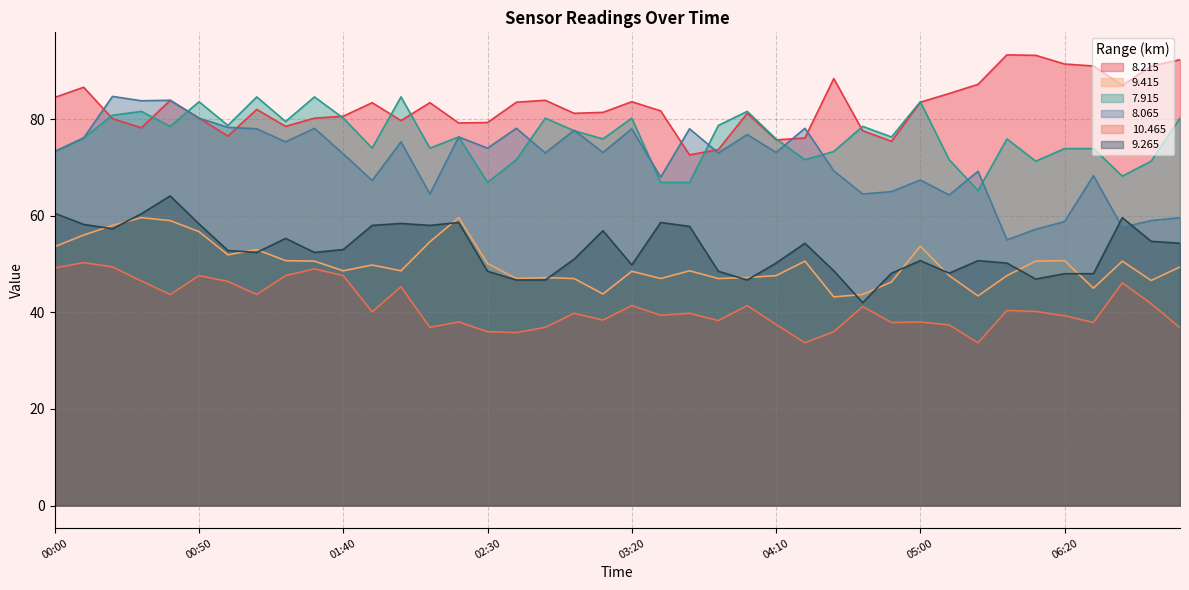

True or false: 7.915 and 9.265 cross at least once.

False